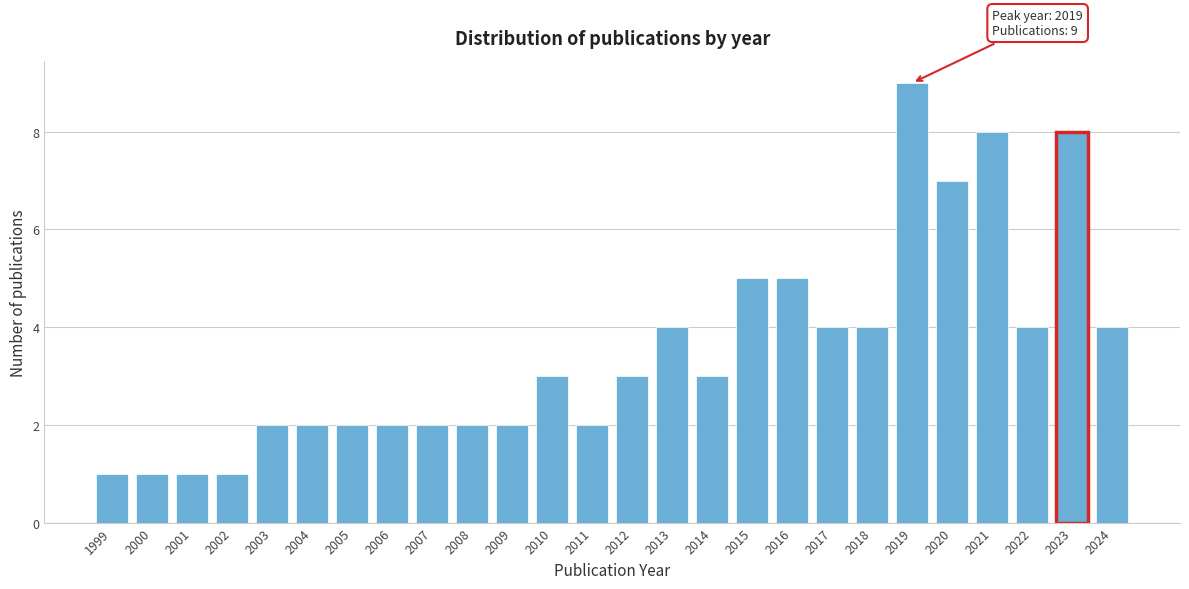

Reading left to right, extract all data points from this chart.

1	1	1	1	2	2	2	2	2	2	2	3	2	3	4	3	5	5	4	4	9	7	8	4	8	4